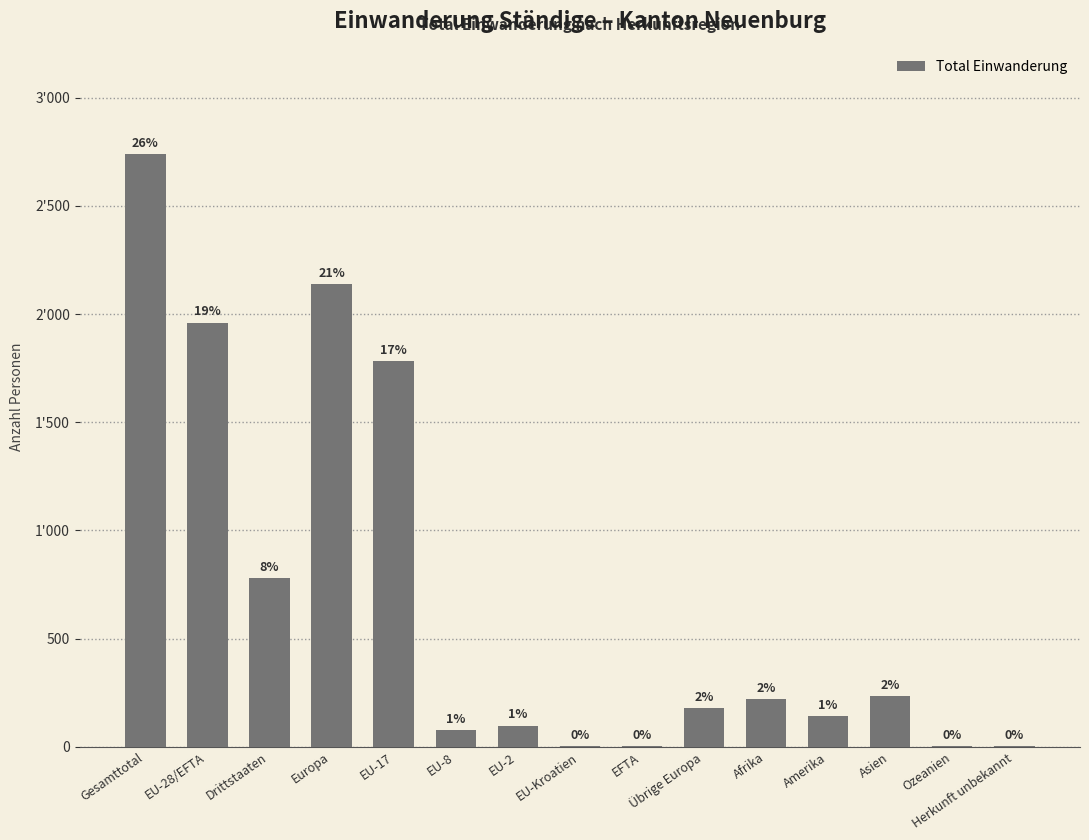

Read the value at EU-8.

76